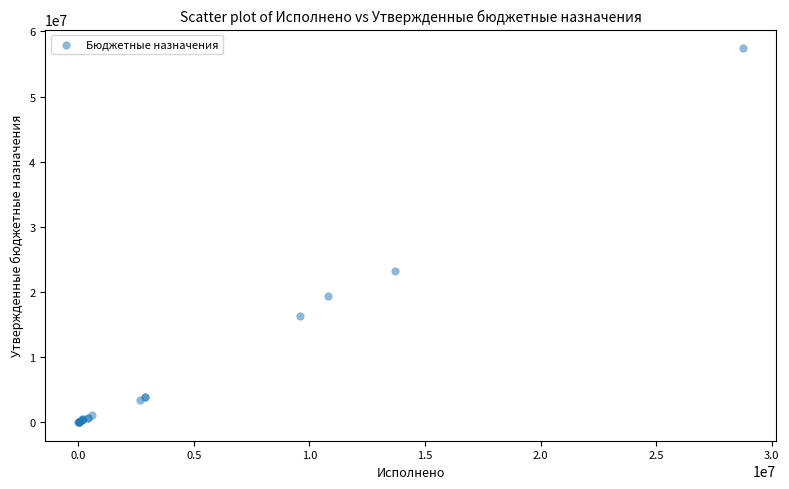

What Y value in the scatter plot is closest to 28717172?

23240505.7